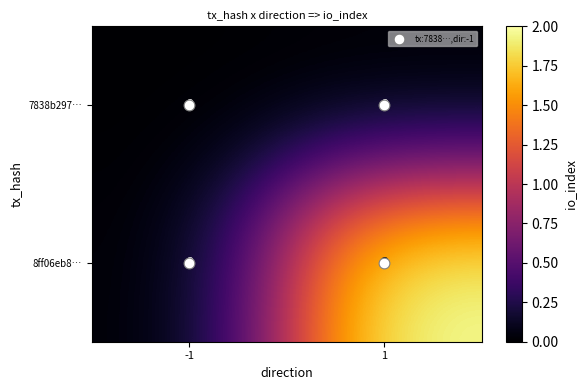

Which series changed the most between -1 and 1?

8ff06eb8…